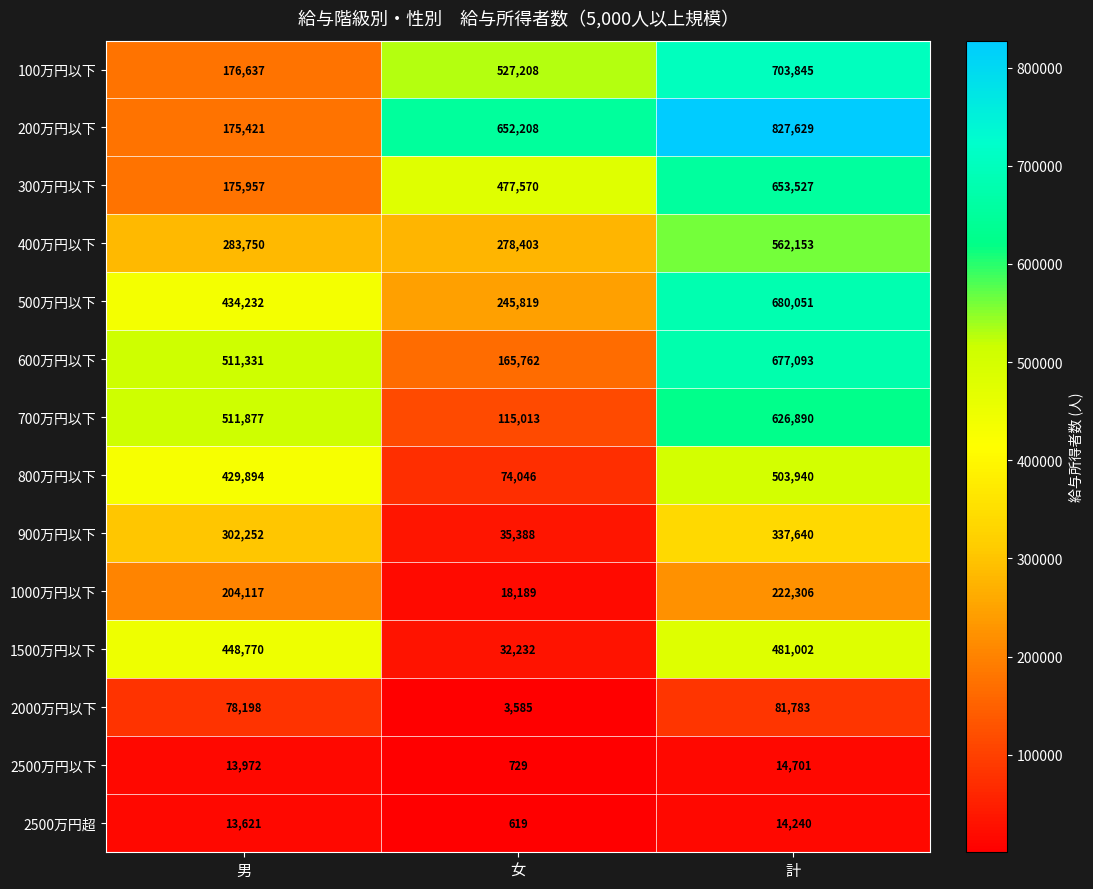

Where is 800万円以下 nearest to the value 288993?

男